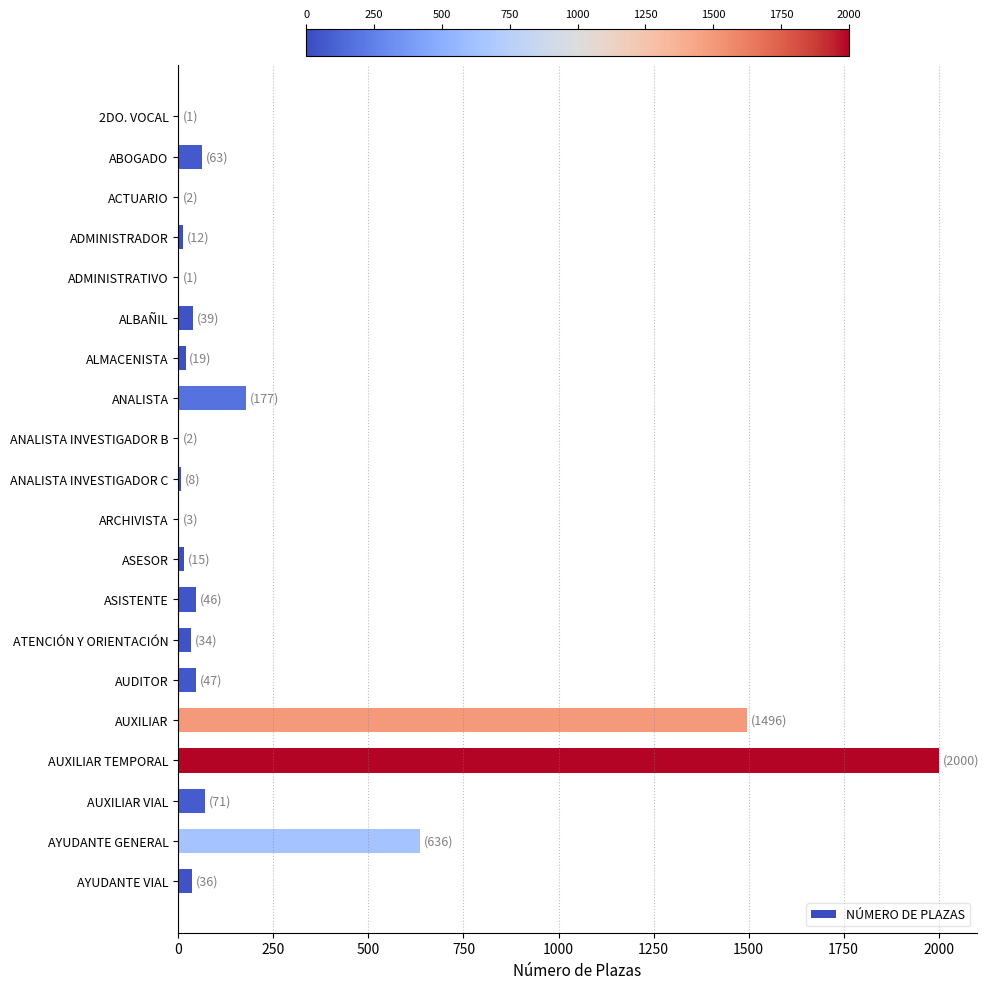

The chart shows a value of 177 at ANALISTA. True or false?

True